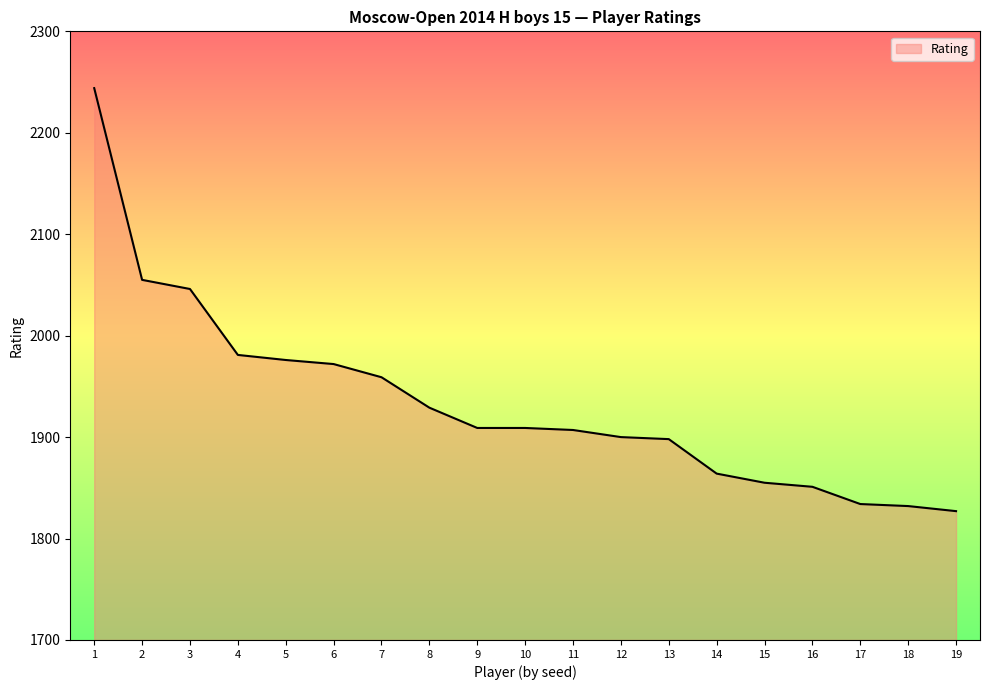

Which category has the lowest value across all series?

19